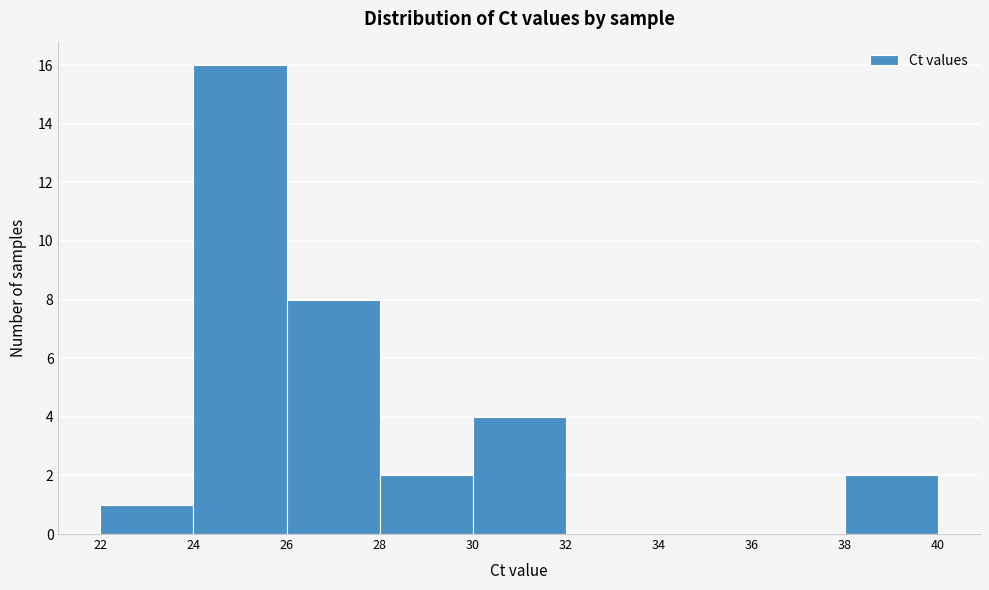

Reading left to right, transcribe this chart: for each bar, give the range it covers on the x-axis and its height. The values are not printed on the chart, so give them approximately, as read against the axis.

22 to 24: 1
24 to 26: 16
26 to 28: 8
28 to 30: 2
30 to 32: 4
32 to 34: 0
34 to 36: 0
36 to 38: 0
38 to 40: 2